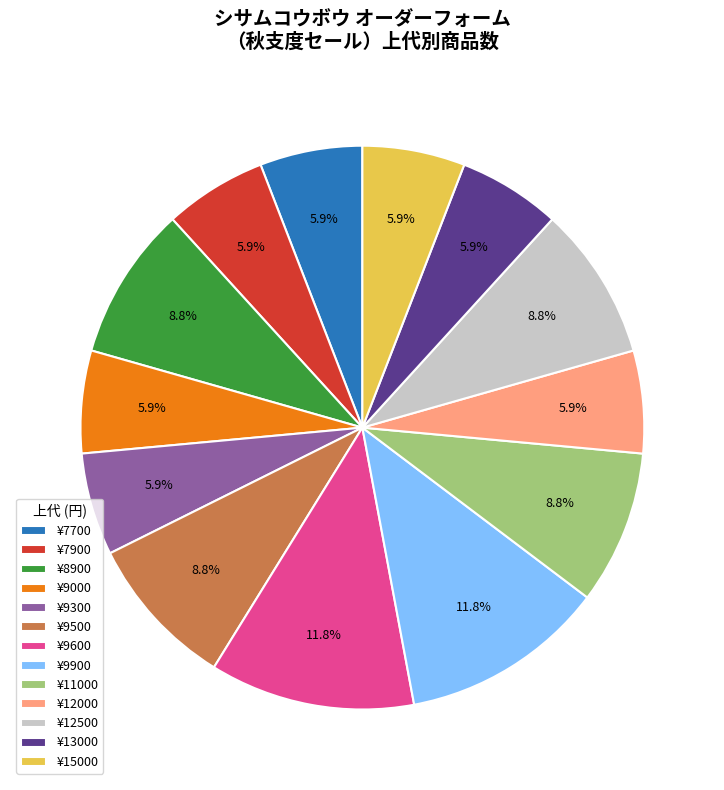

How many segments does this pie chart have?

13